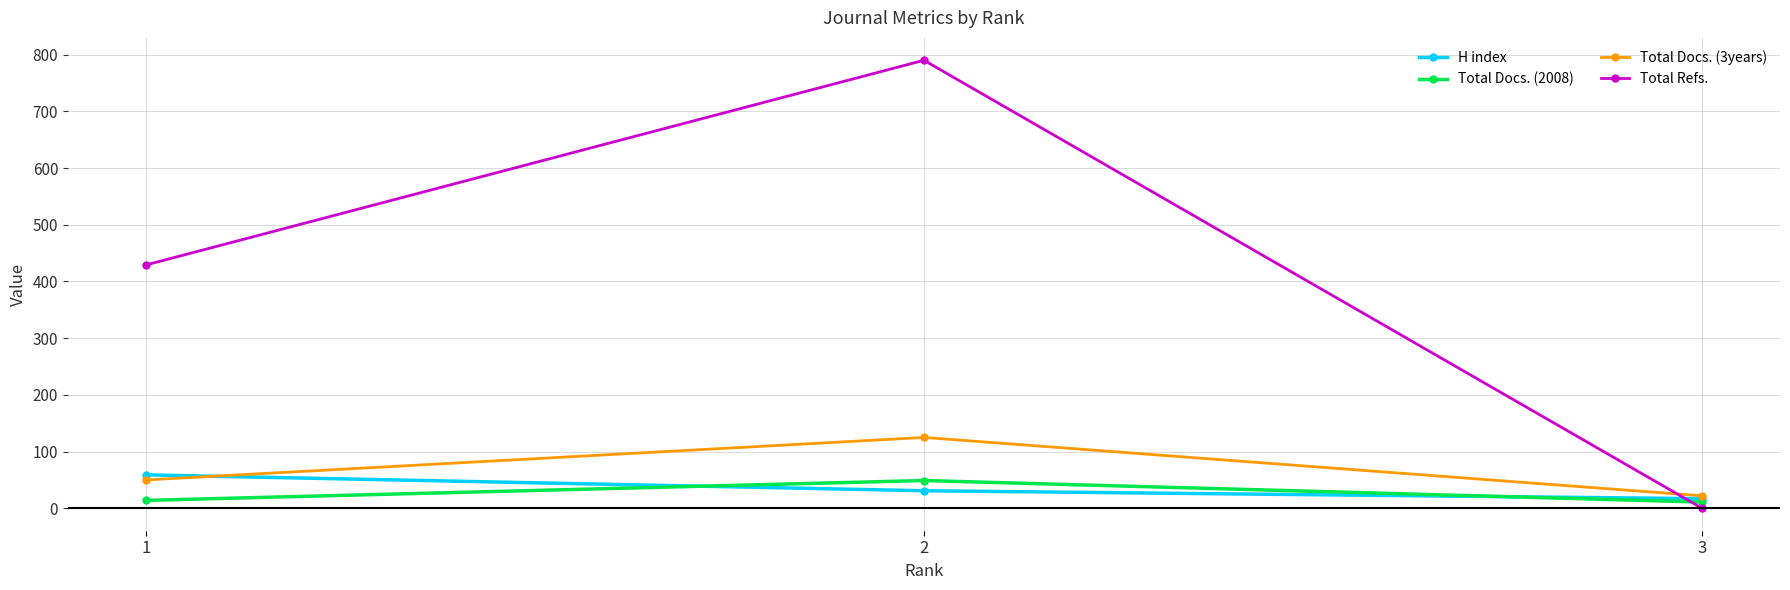

At which category does the chart reach its peak across all series?

2